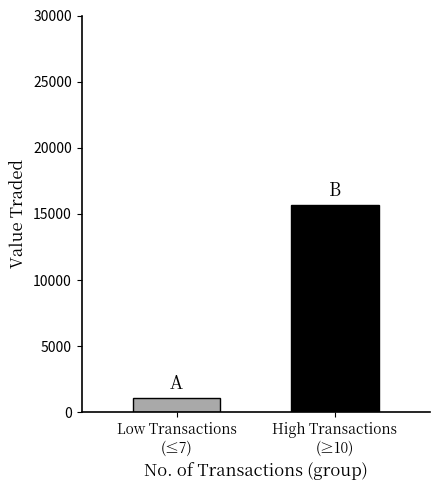

What is the greatest value displayed?

15697